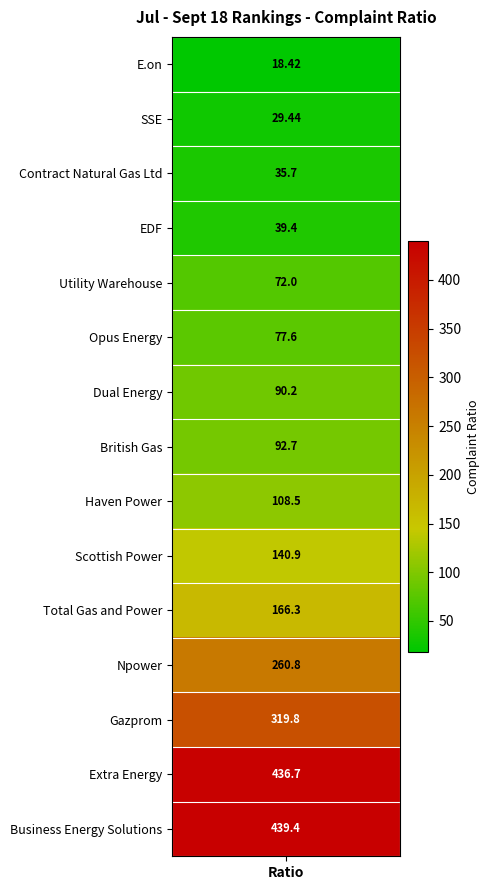

How many values are below 92?

7